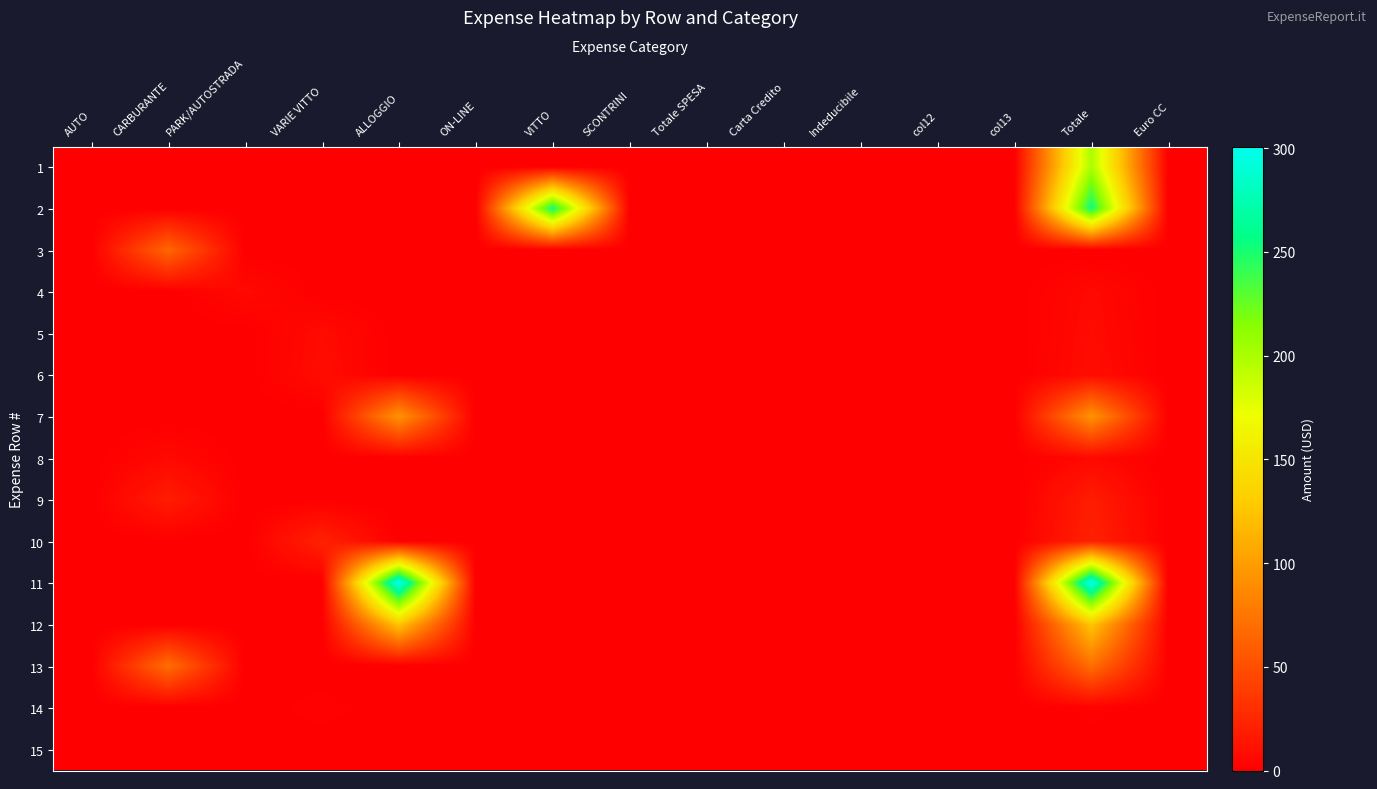

What is the total value across all series at PARK/AUTOSTRADA?

6.5